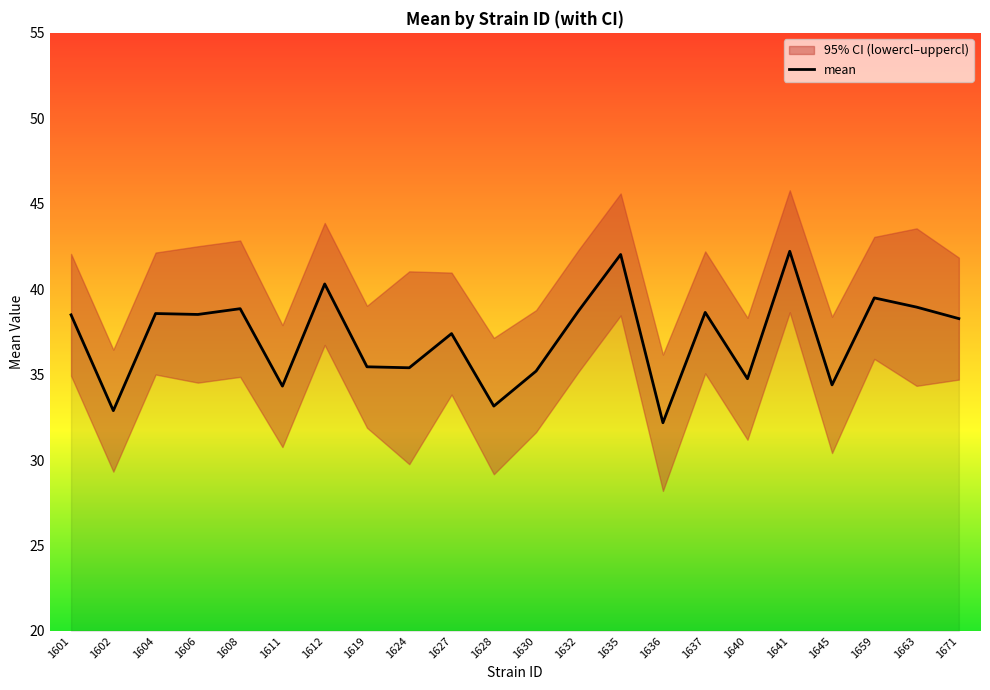

What is the sum of the values at 1628 and 1602?

66.0